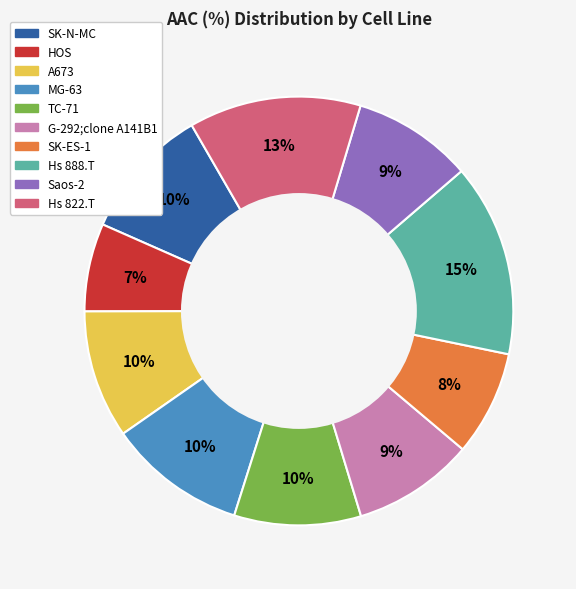

Is HOS the majority of the pie?

No